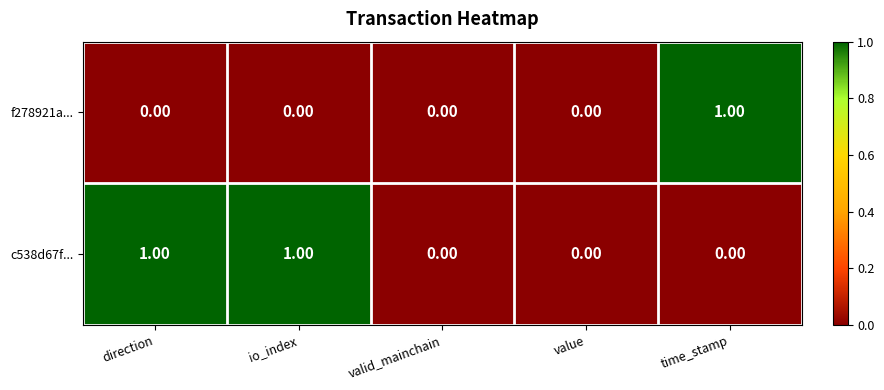

Which series has the largest total across all categories?

c538d67f...